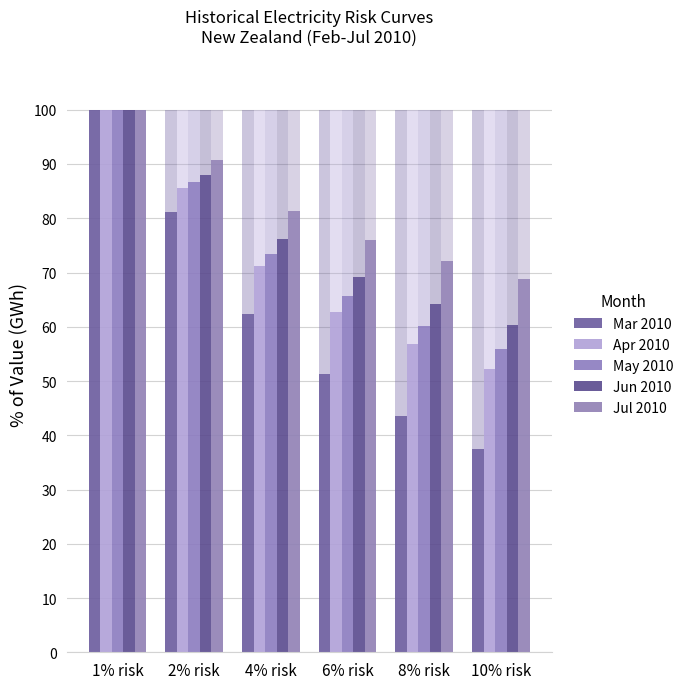

Reading left to right, transcribe all the data shown in this chart.

Mar 2010: 100.0	81.2	62.4	51.4	43.6	37.5
Apr 2010: 100.0	85.6	71.2	62.8	56.8	52.1
May 2010: 100.0	86.7	73.4	65.6	60.1	55.9
Jun 2010: 100.0	88.1	76.1	69.1	64.2	60.3
Jul 2010: 100.0	90.7	81.4	76.0	72.1	68.9